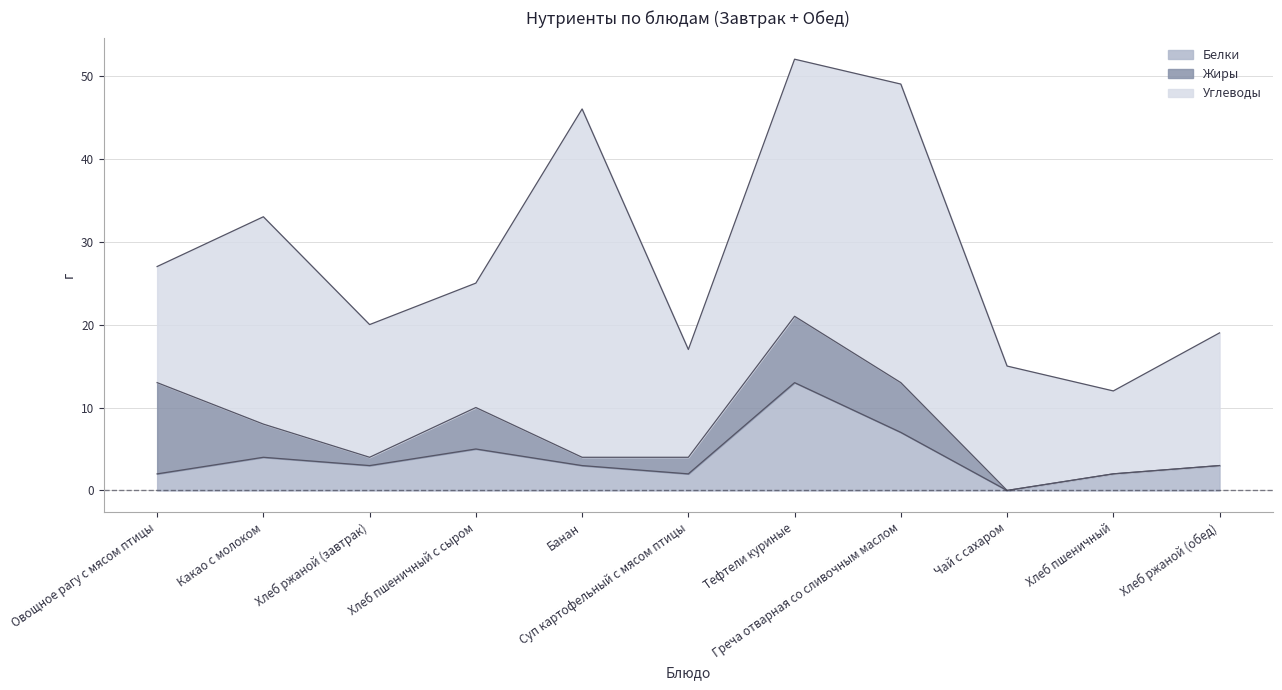

What is the minimum value for Углеводы?

10